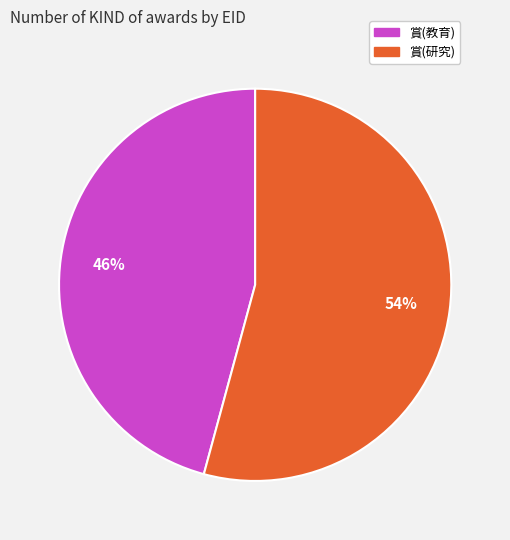

Between 賞(研究) and 賞(教育), which is larger?

賞(研究)